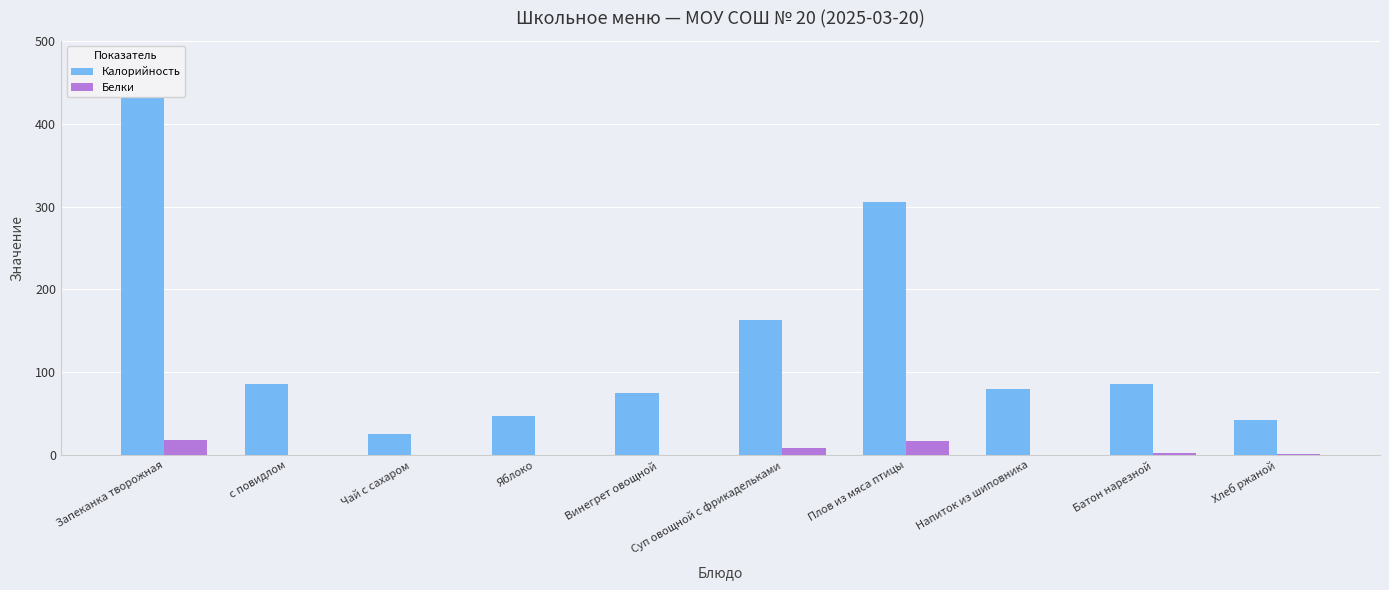

What is the difference between the Калорийность values at Плов из мяса птицы and Батон нарезной?

219.5